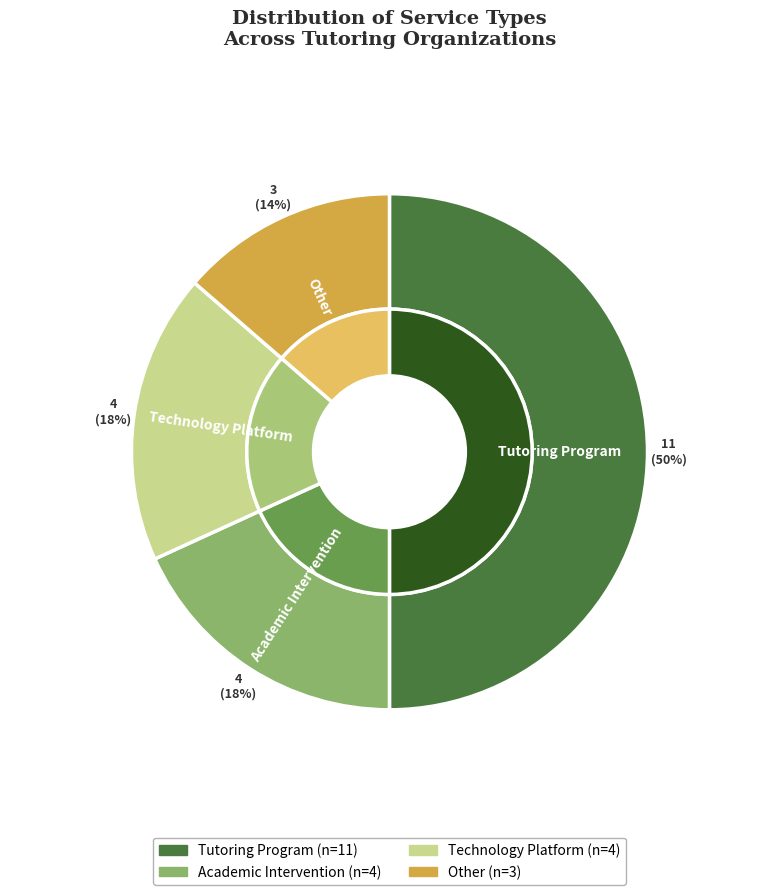

To the nearest percent, what is the average slice percentage?

25%